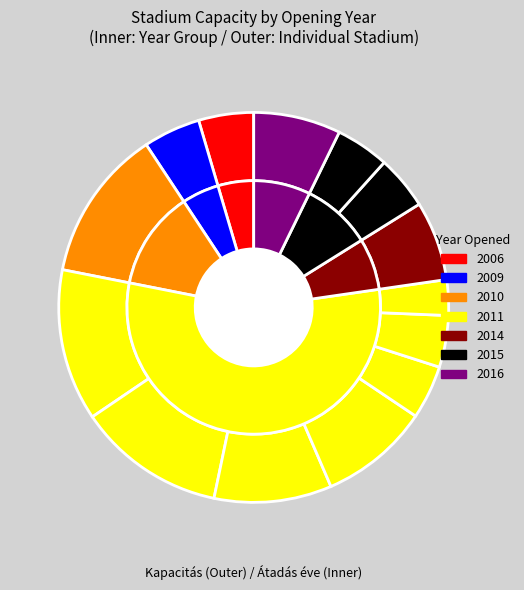

Does INEA Stadion (Lech Poznan) account for over 50% of the chart?

No